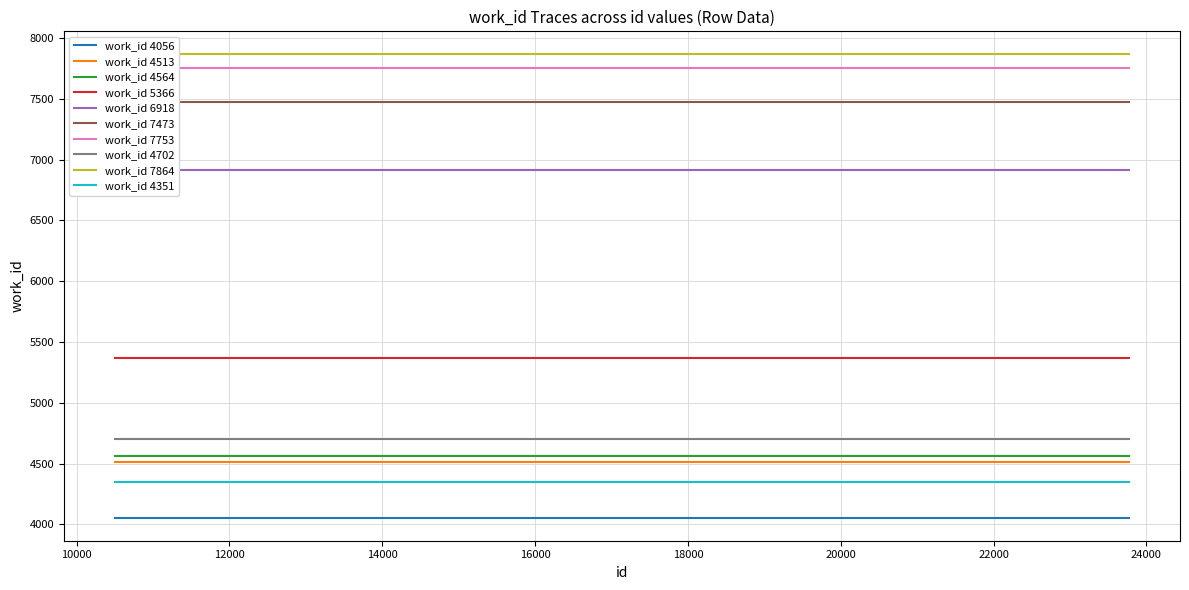

Rank the series at 5 from lowest to highest value.

work_id 4056, work_id 4513, work_id 4564, work_id 5366, work_id 6918